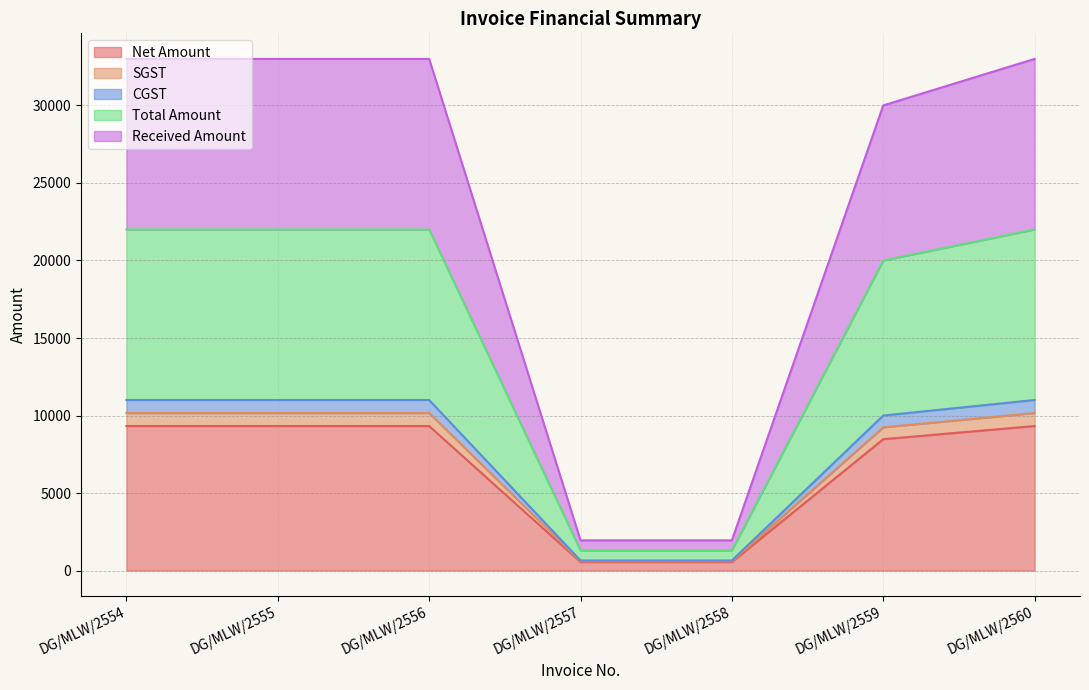

Does the chart display data point markers on the line(s)?

No